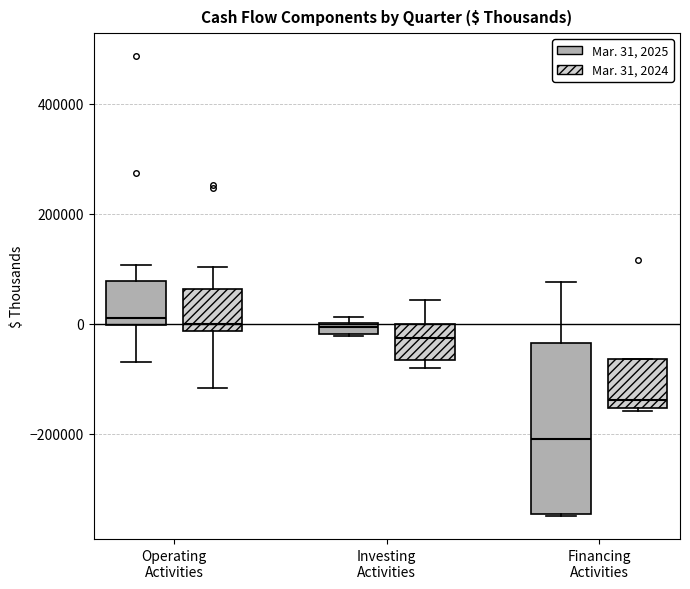

Where is the upper edge of the box for Investing Activities (Mar. 31, 2024) on the y-axis? The values are not printed on the chart, so give them approximately, as read against the axis.

0